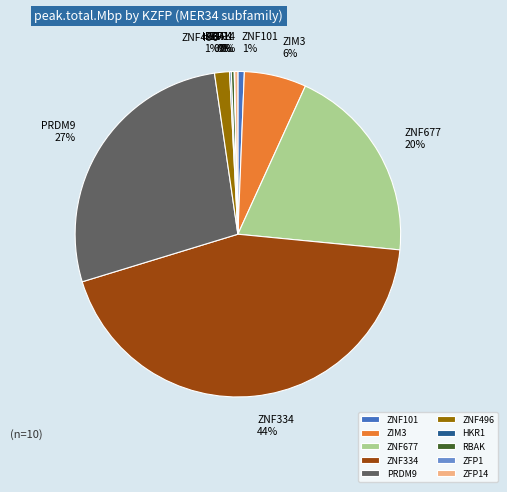

Which category has the biggest portion of the pie?

ZNF334